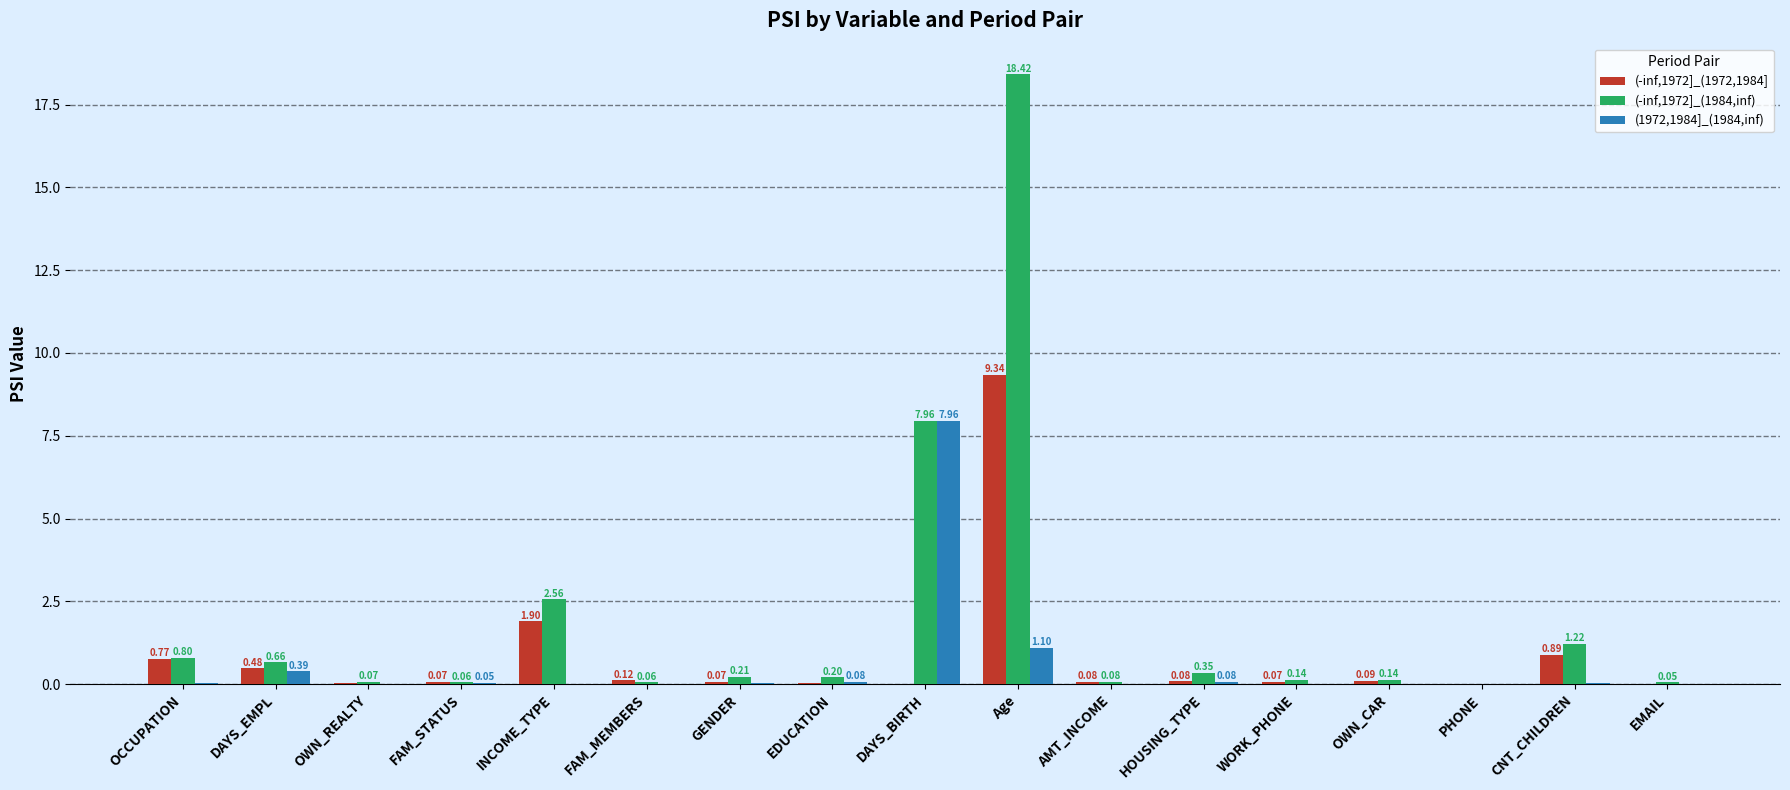

At which category is the sum across all series the highest?

Age